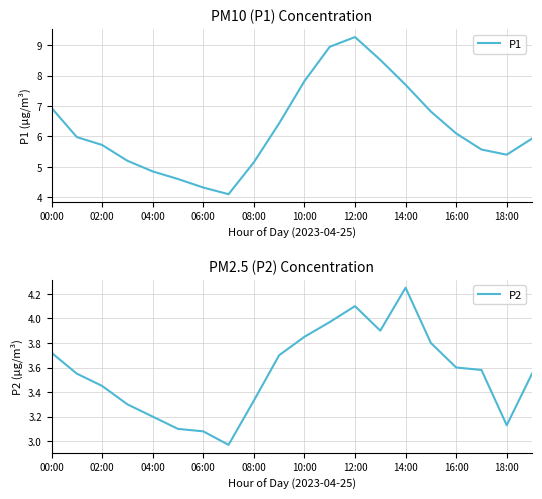

What is the greatest value displayed?

9.3